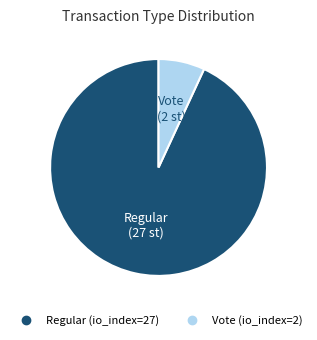

Rank the categories by value from lowest to highest.

Vote, Regular